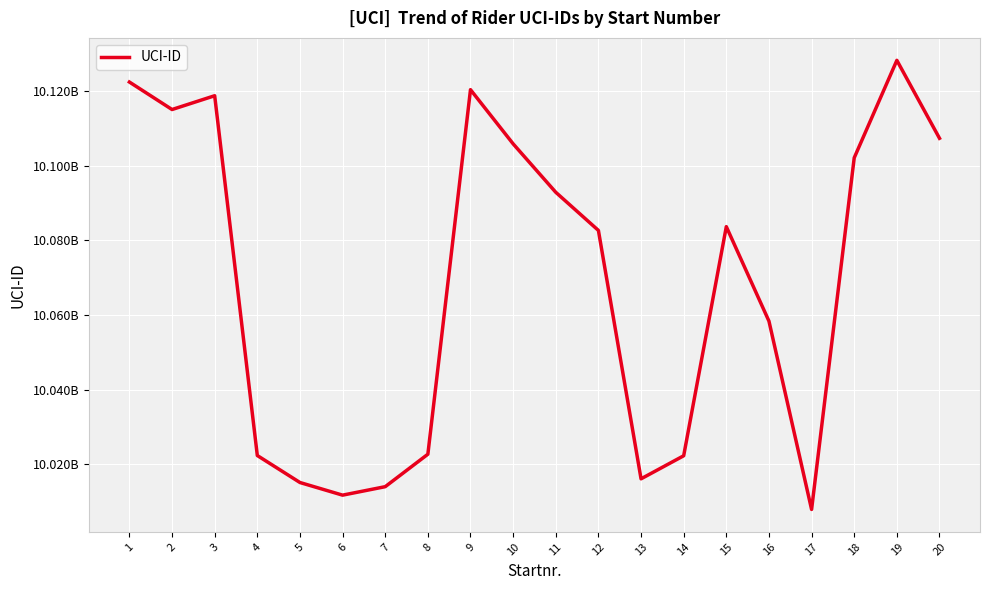

Does the chart display data point markers on the line(s)?

No